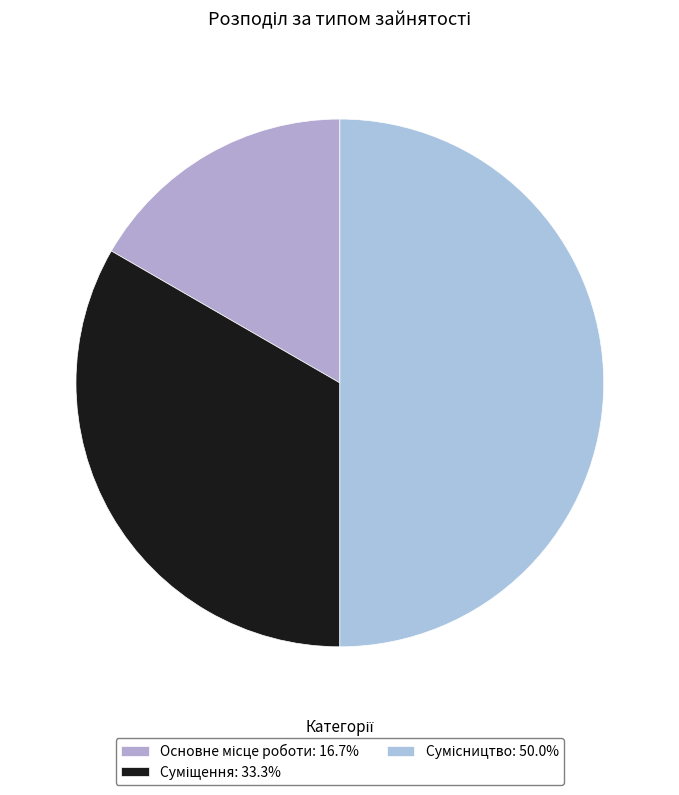

Combined, do Основне місце роботи and Сумісництво account for over 50%?

Yes